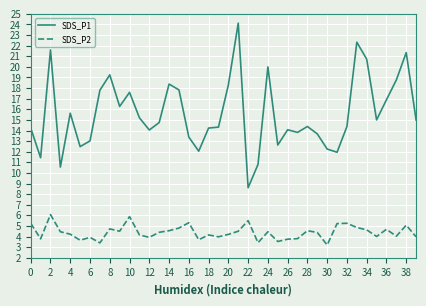

What is the highest value of the SDS_P1 series?

24.1